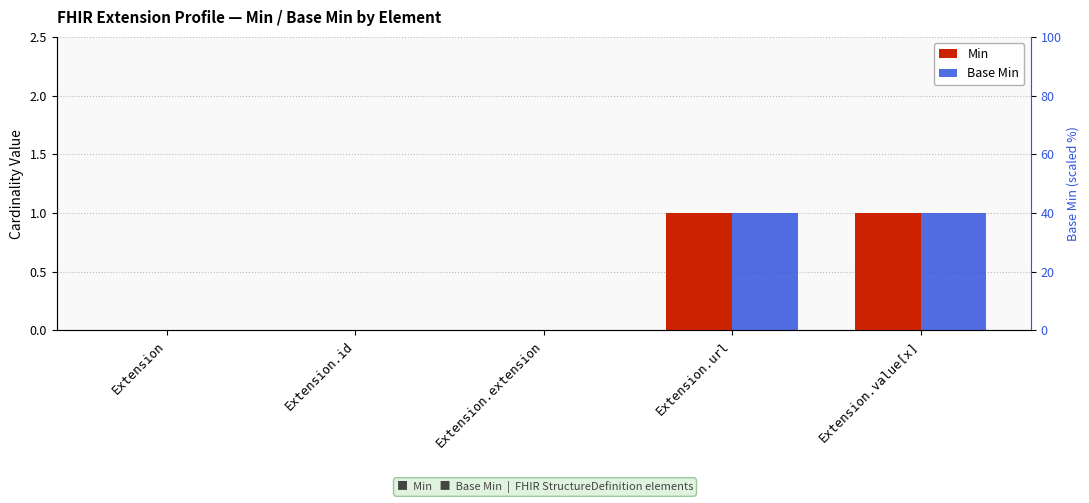

What is the difference between the maximum and minimum values in the Min series?

1